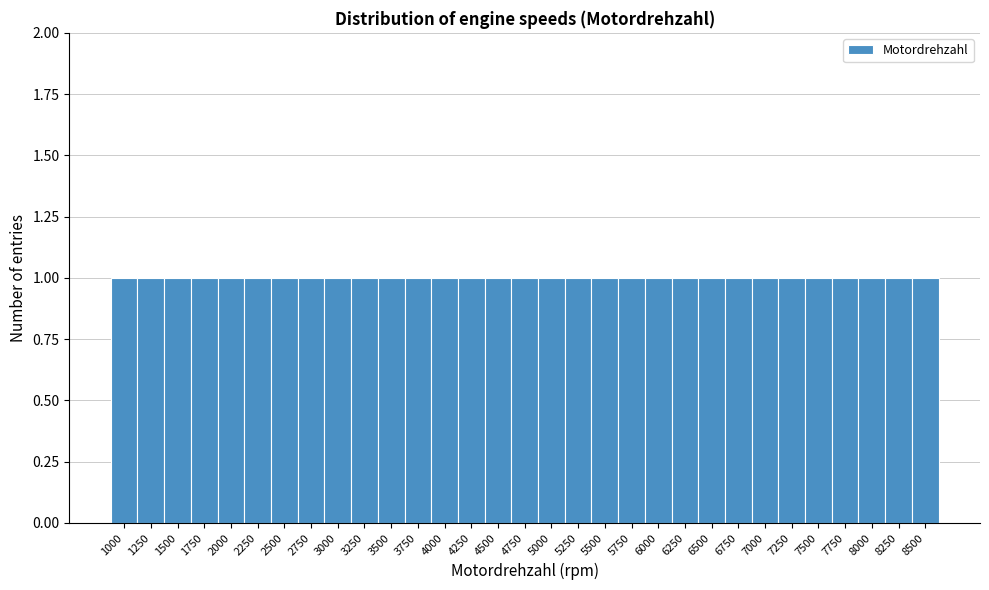

Reading left to right, transcribe this chart: for each bar, give the range it covers on the x-axis and its height. Neither the bar edges nor the heights are printed on the chart, so give them approximately, as read against the axes.

875 to 1125: 1
1125 to 1375: 1
1375 to 1625: 1
1625 to 1875: 1
1875 to 2125: 1
2125 to 2375: 1
2375 to 2625: 1
2625 to 2875: 1
2875 to 3125: 1
3125 to 3375: 1
3375 to 3625: 1
3625 to 3875: 1
3875 to 4125: 1
4125 to 4375: 1
4375 to 4625: 1
4625 to 4875: 1
4875 to 5125: 1
5125 to 5375: 1
5375 to 5625: 1
5625 to 5875: 1
5875 to 6125: 1
6125 to 6375: 1
6375 to 6625: 1
6625 to 6875: 1
6875 to 7125: 1
7125 to 7375: 1
7375 to 7625: 1
7625 to 7875: 1
7875 to 8125: 1
8125 to 8375: 1
8375 to 8625: 1